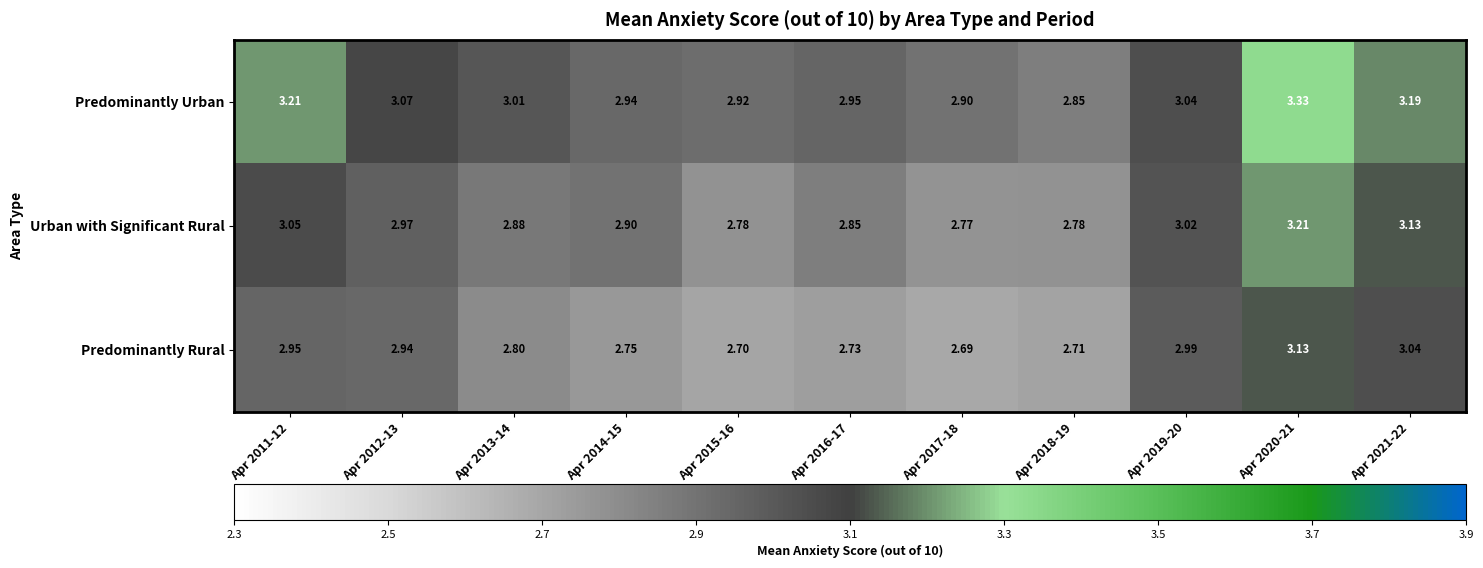

Between Apr 2011-12 and Apr 2013-14, which series saw the biggest shift?

Predominantly Urban